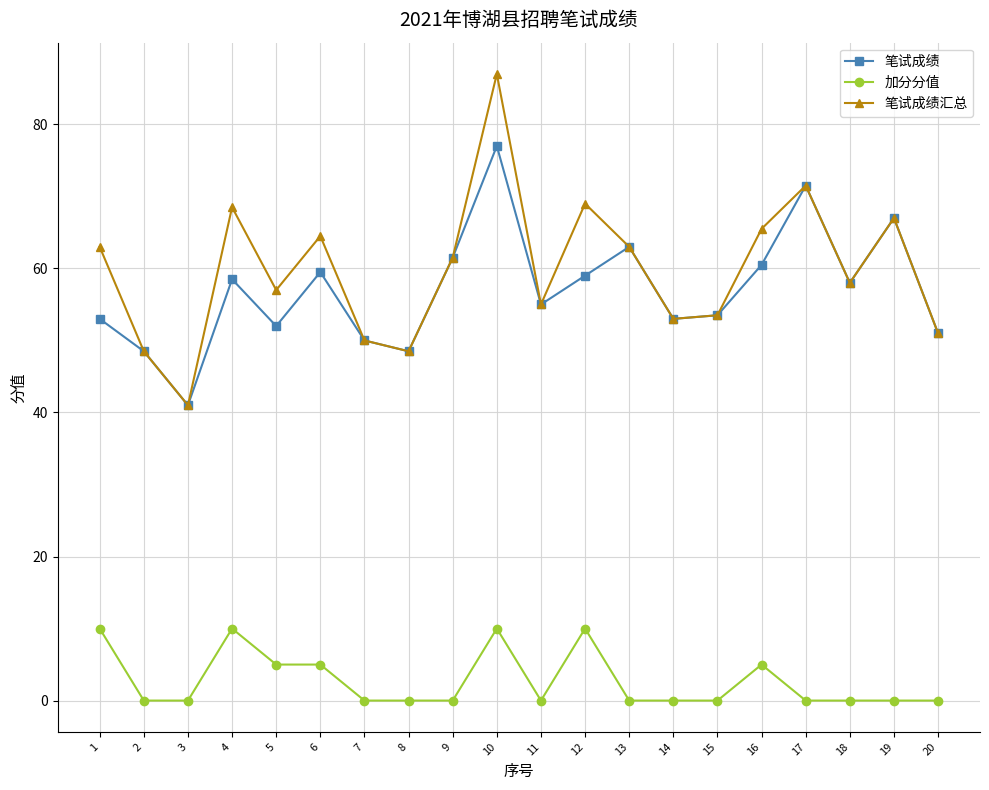

Count the number of data series in this chart.

3